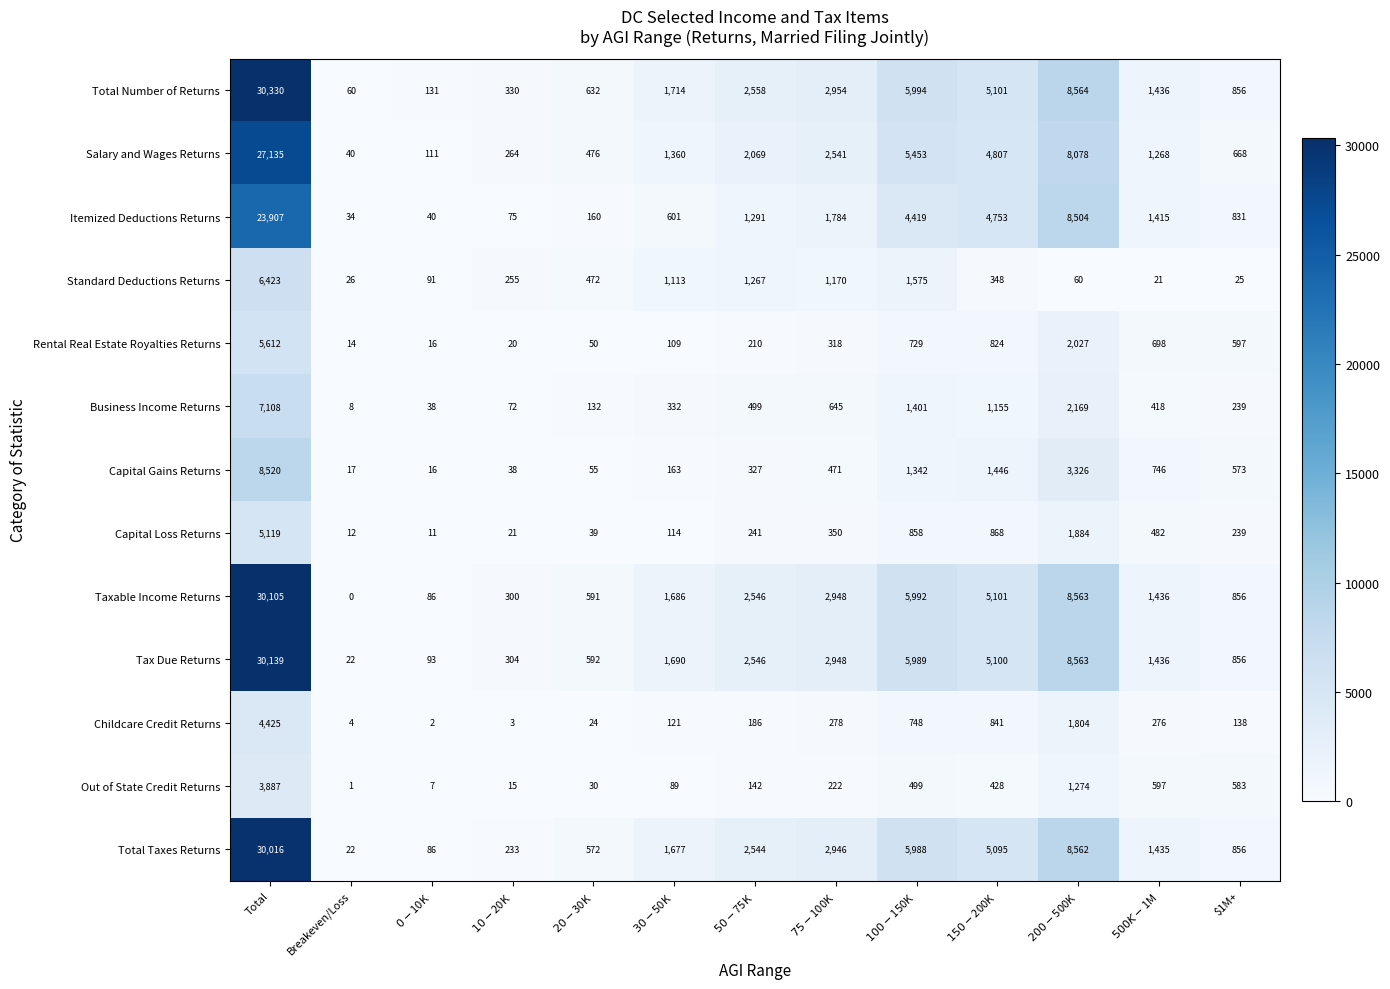

Which label corresponds to the smallest value in the chart?

Breakeven/Loss